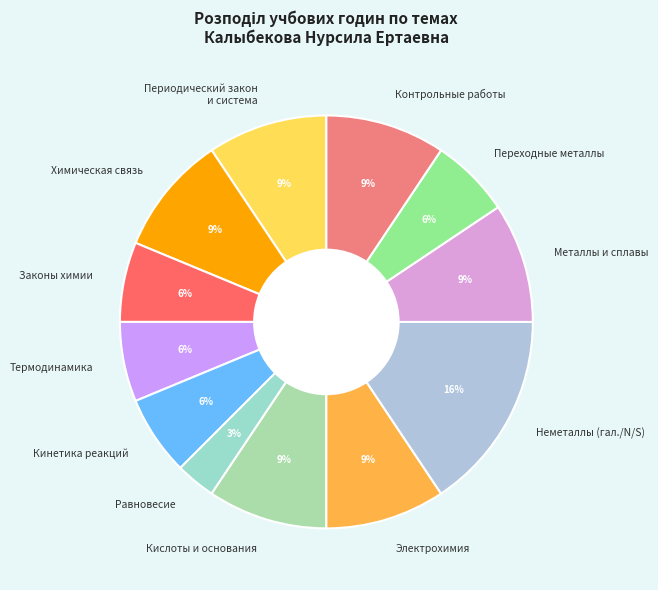

Which category has the biggest portion of the pie?

Неметаллы (гал./N/S)